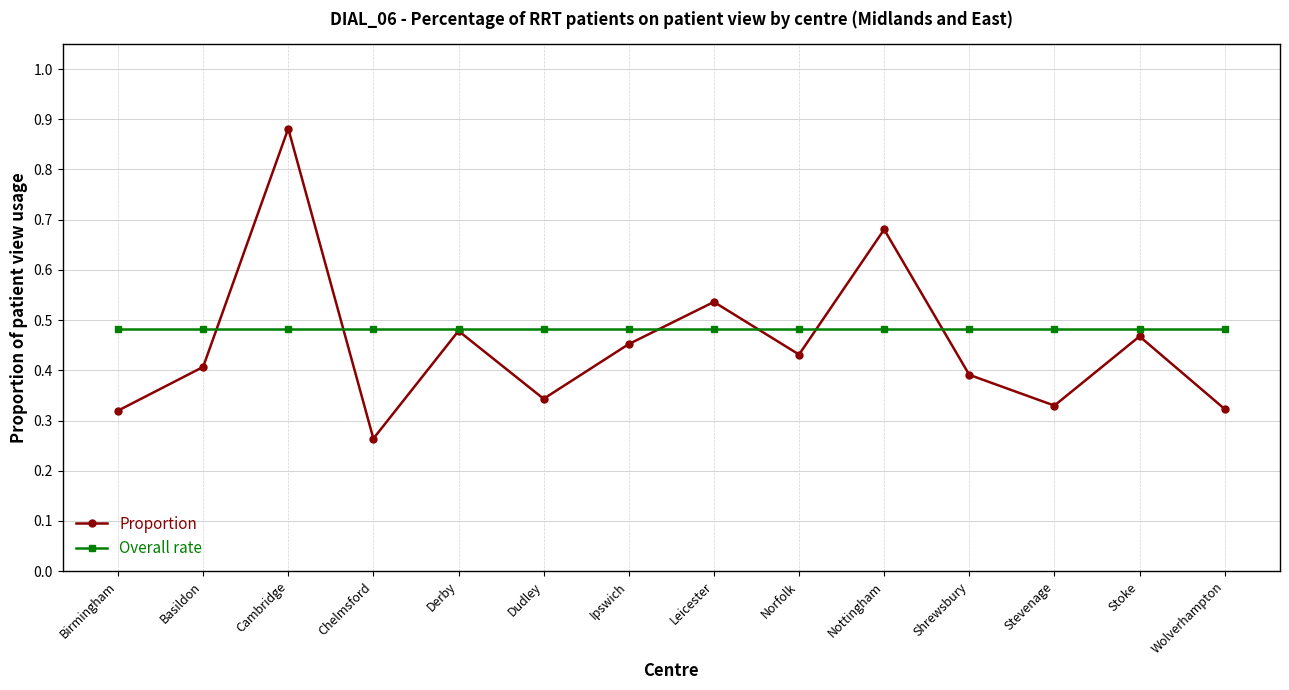

Between Nottingham and Wolverhampton, which series saw the biggest shift?

Proportion